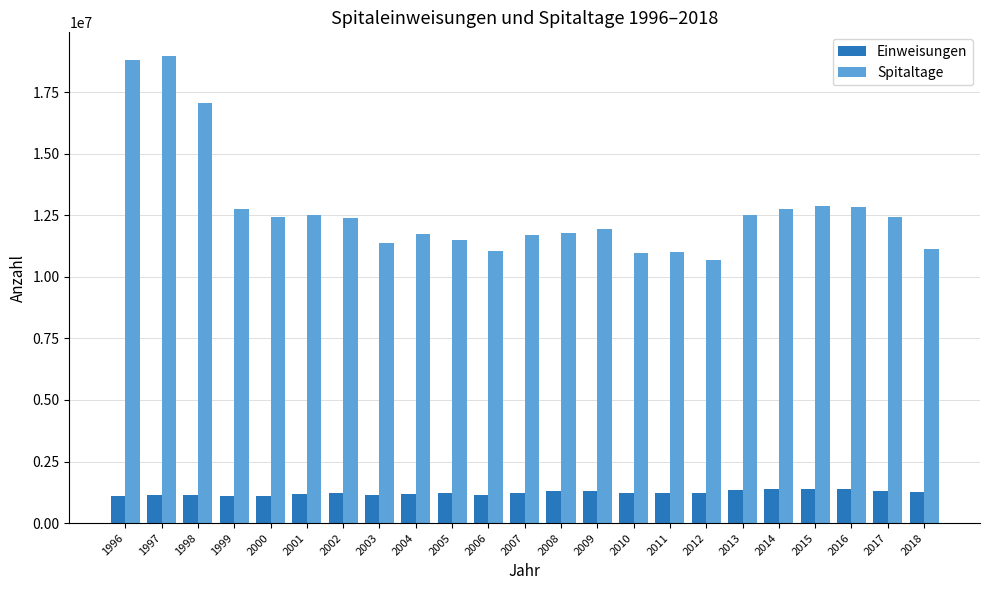

Does the chart contain any negative values?

No